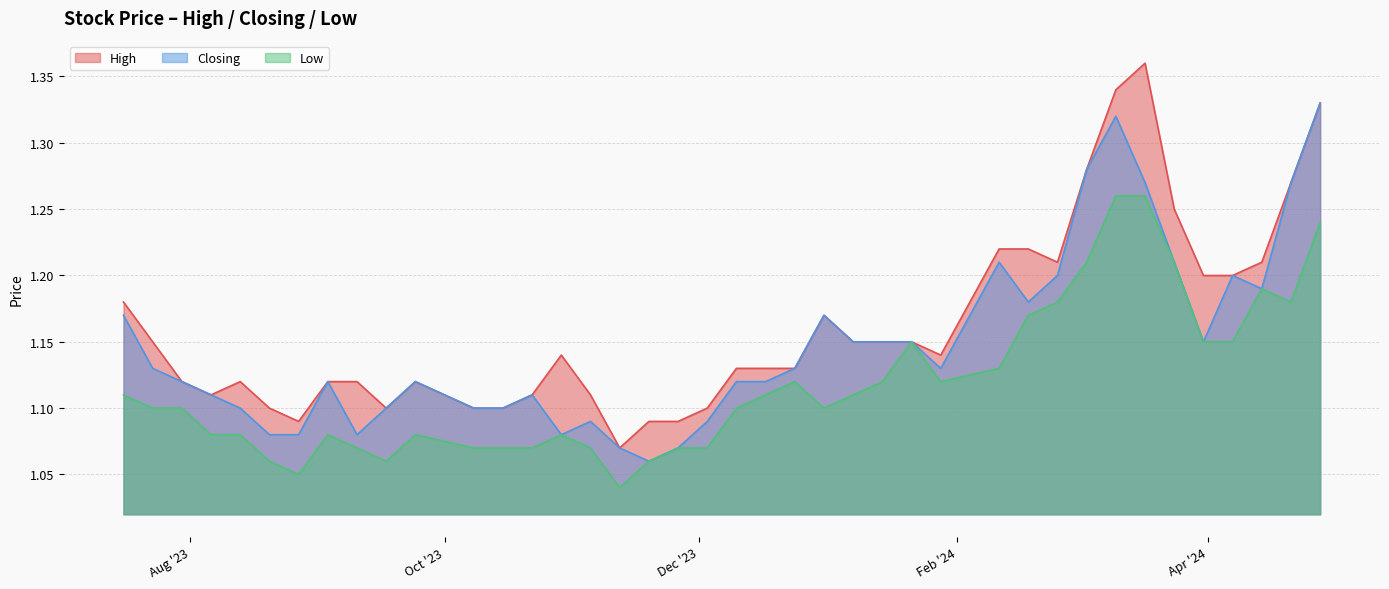

How many lines are shown in the chart?

3